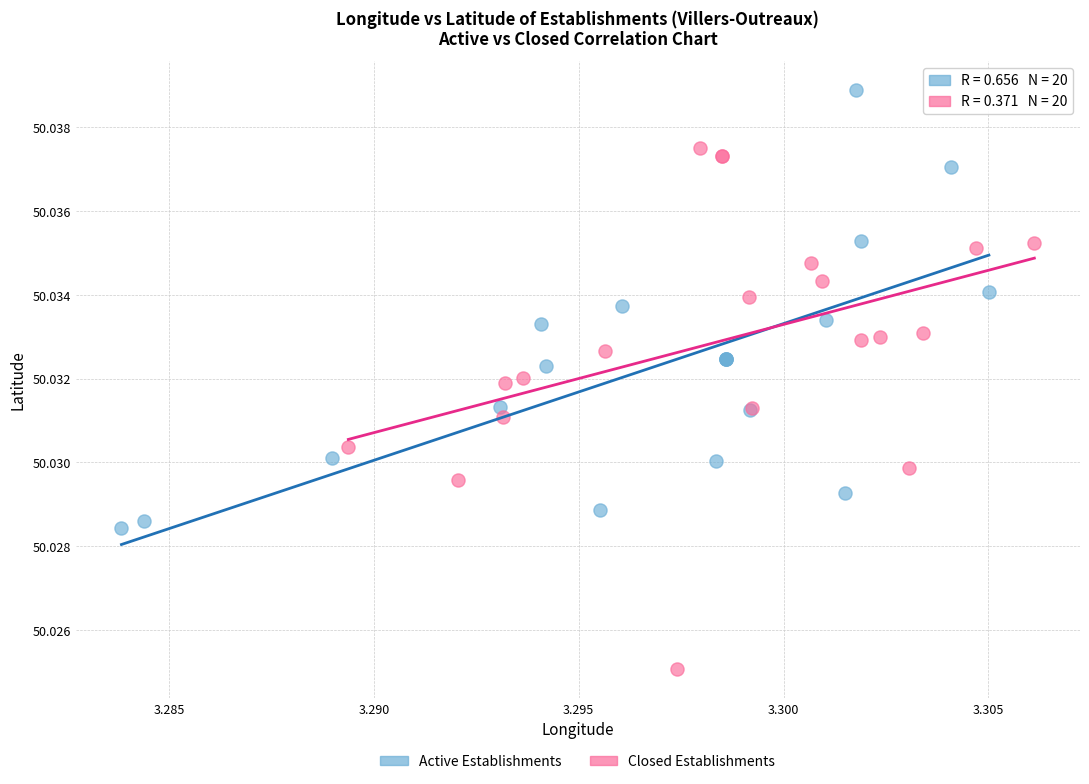

What are all the series names shown in the legend?

Active Establishments, Closed Establishments